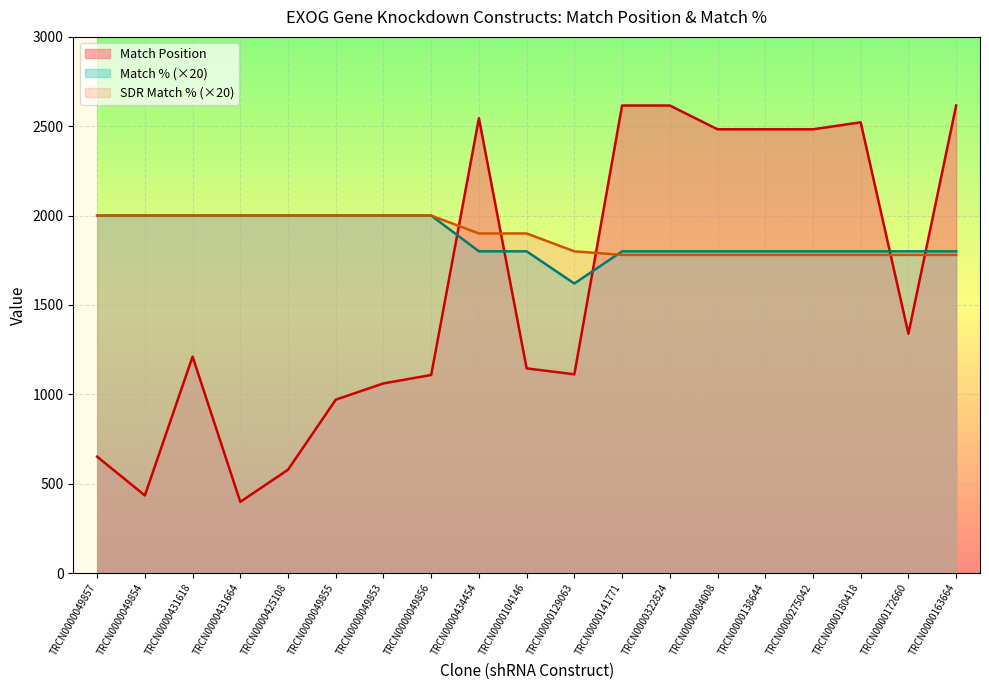

Count the number of categories in the chart.

19